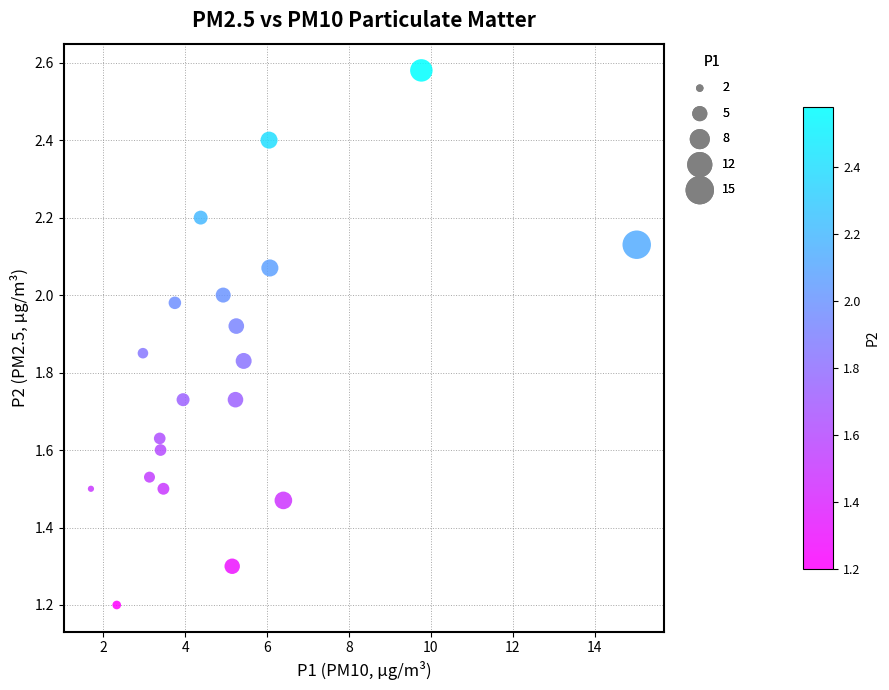

What is the range of Y values (max minus min)?

1.4